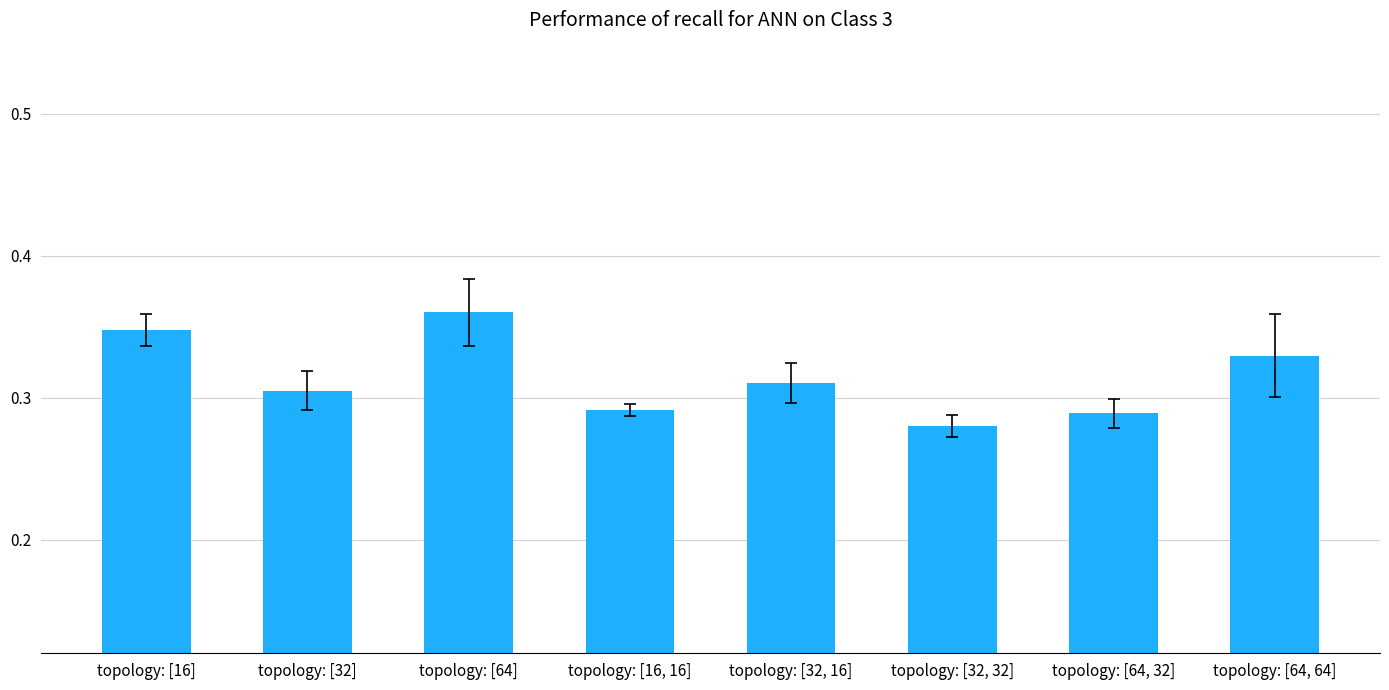

What is the label of the 4th bar from the left?

topology: [16, 16]